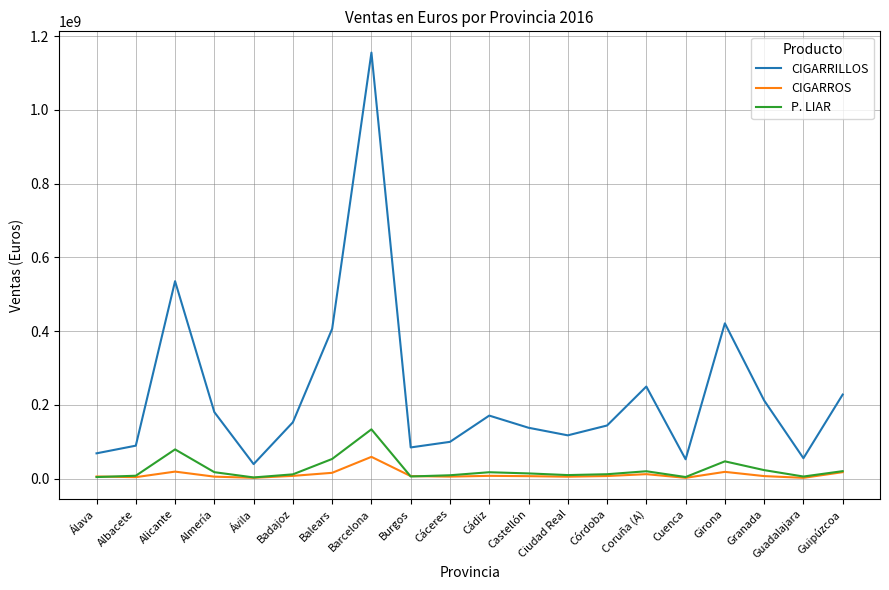

True or false: CIGARRILLOS and CIGARROS intersect in this chart.

False